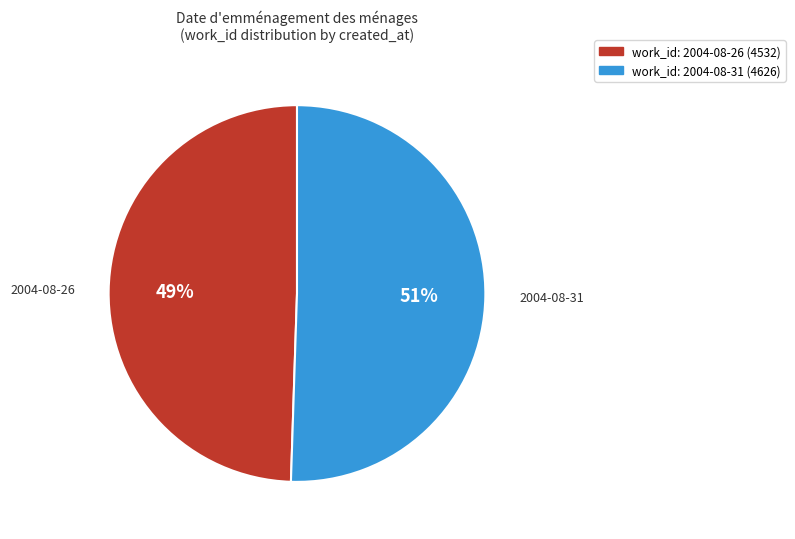

To the nearest percent, what is the average slice percentage?

50%